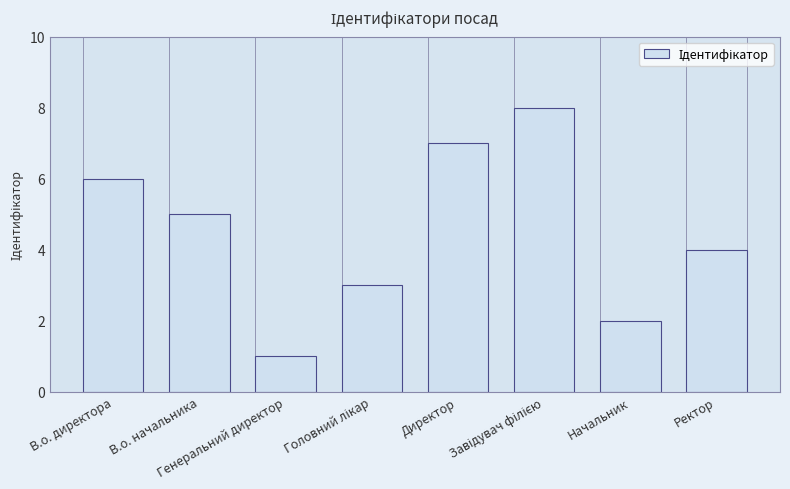

What is the difference between the second highest and second lowest values?

5